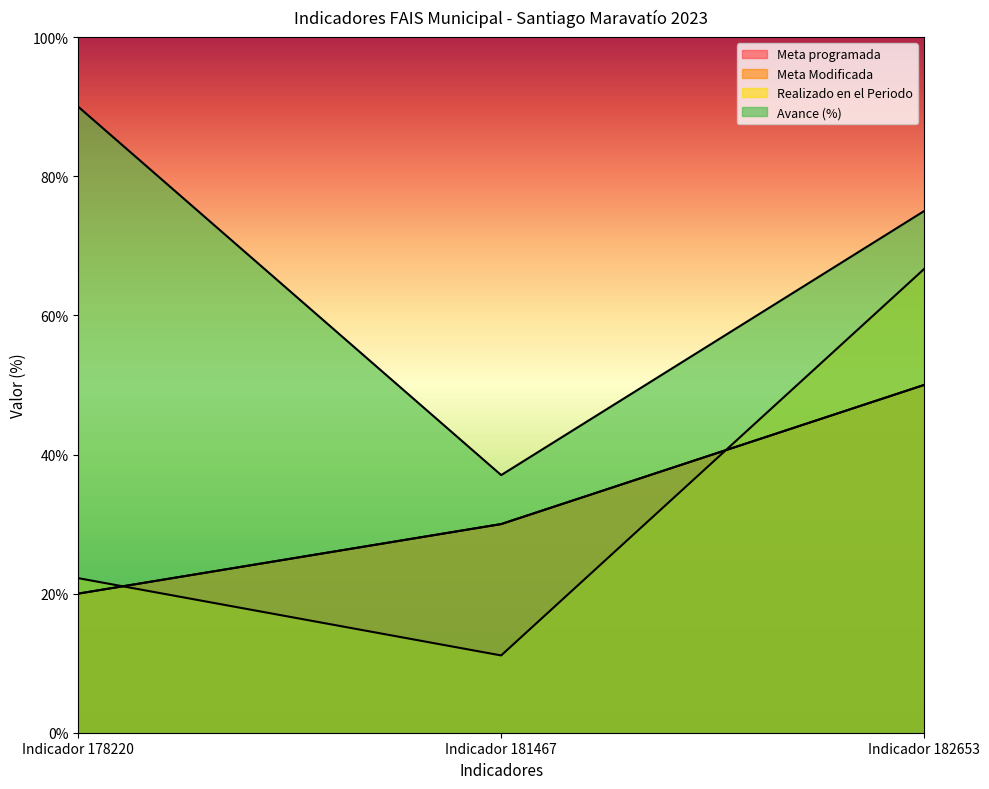

The value of Meta Modificada at Indicador 178220 is 12.8. True or false?

False